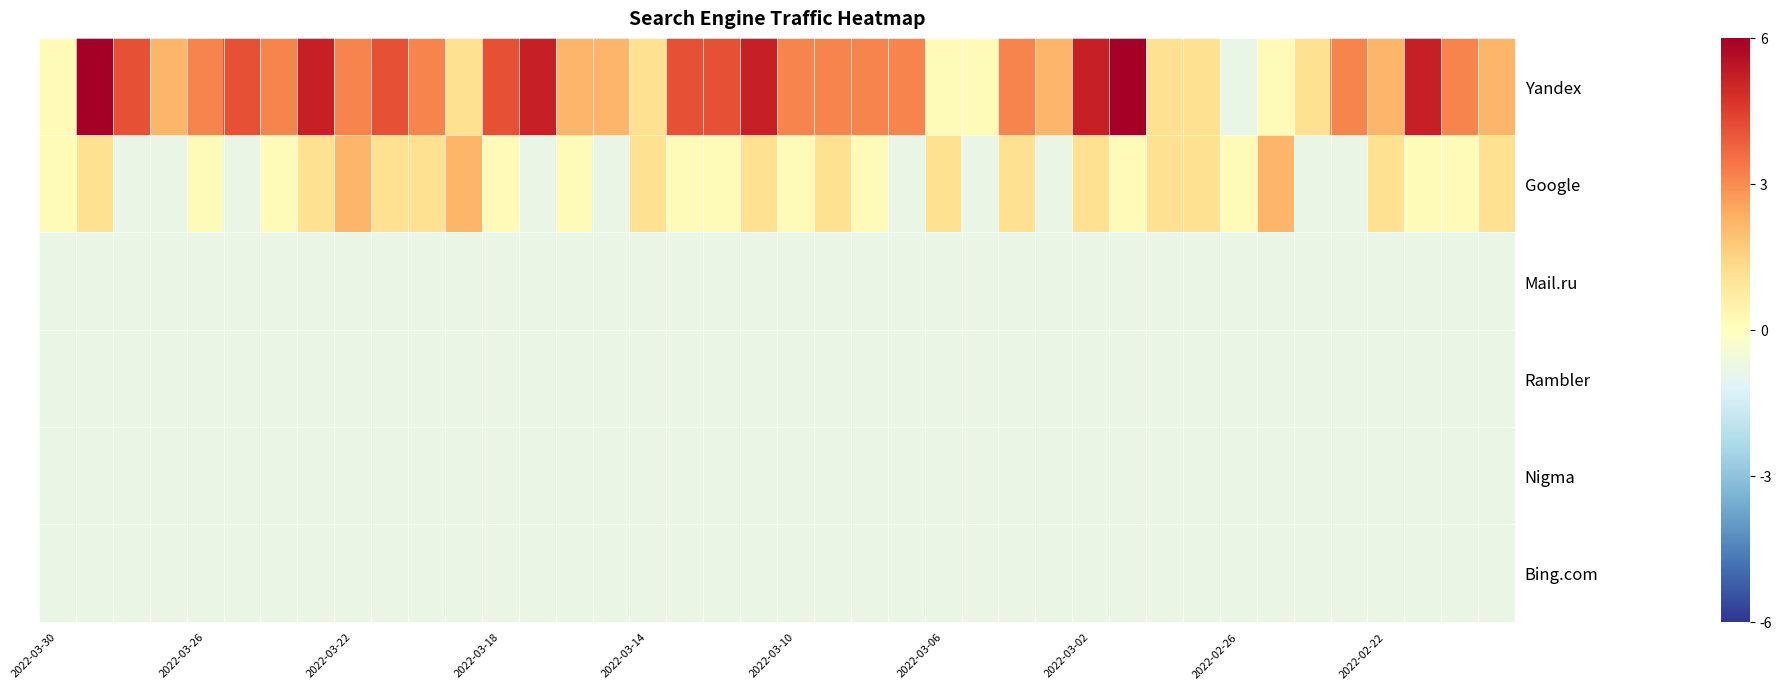

What is the minimum value shown in the chart?

-0.8